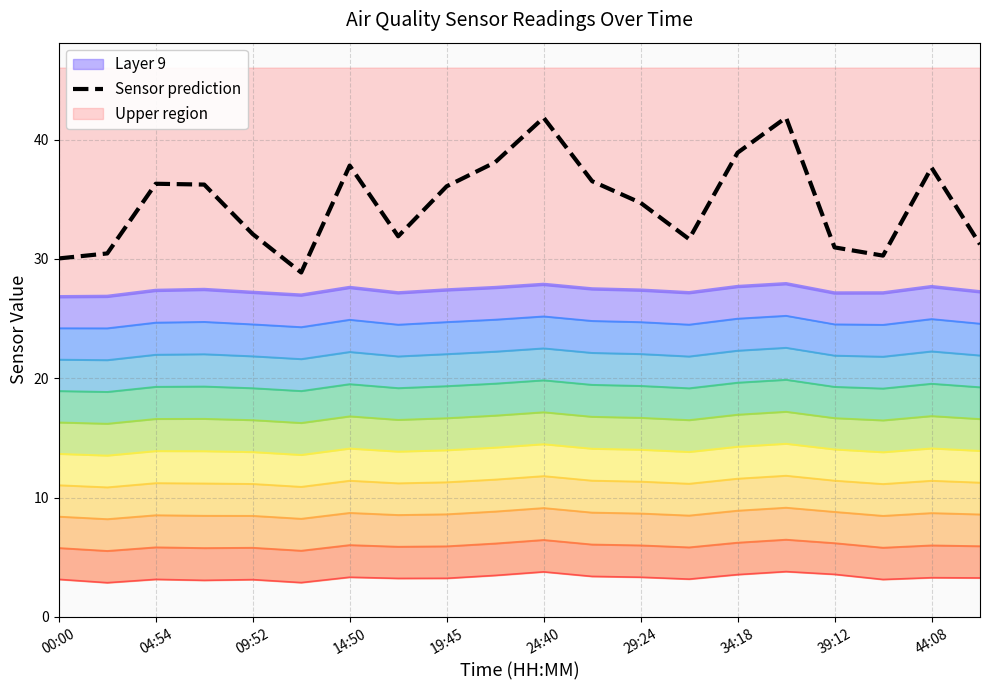

True or false: SDS_P2 and SDS_P1 intersect in this chart.

False